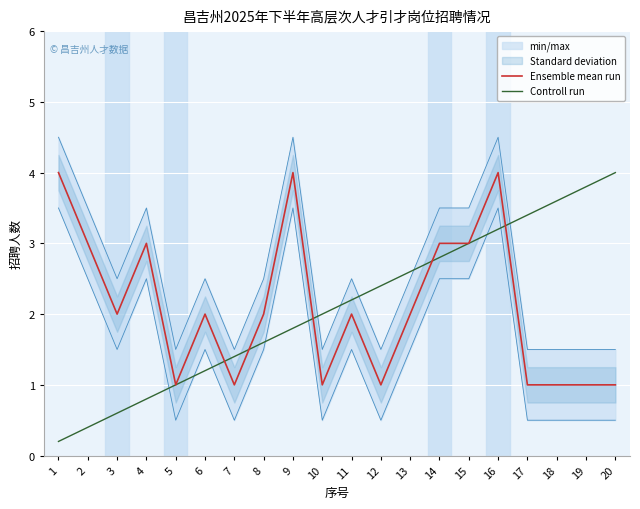

Which category has the highest value in the Controll run series?

20